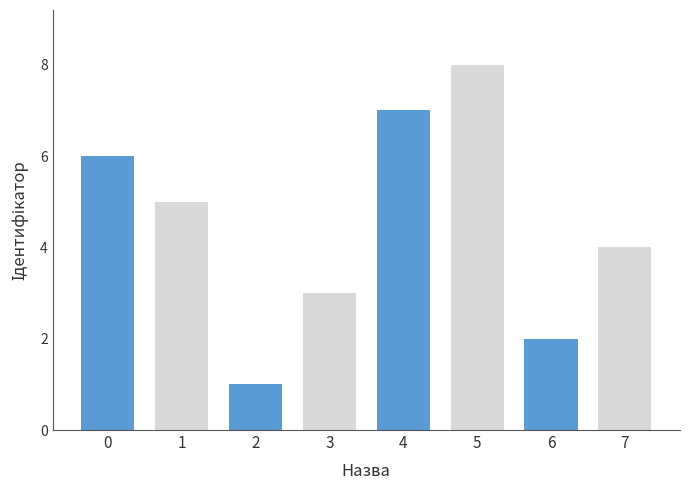

Where is the data nearest to the value 4?

7